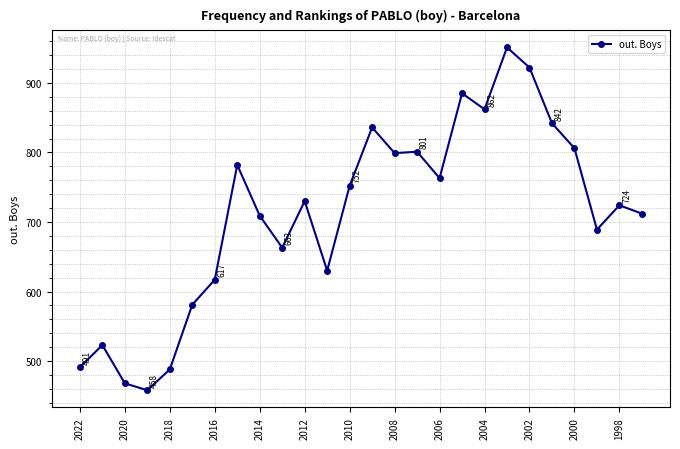

True or false: the data has more than 2 interior local peaks.

True